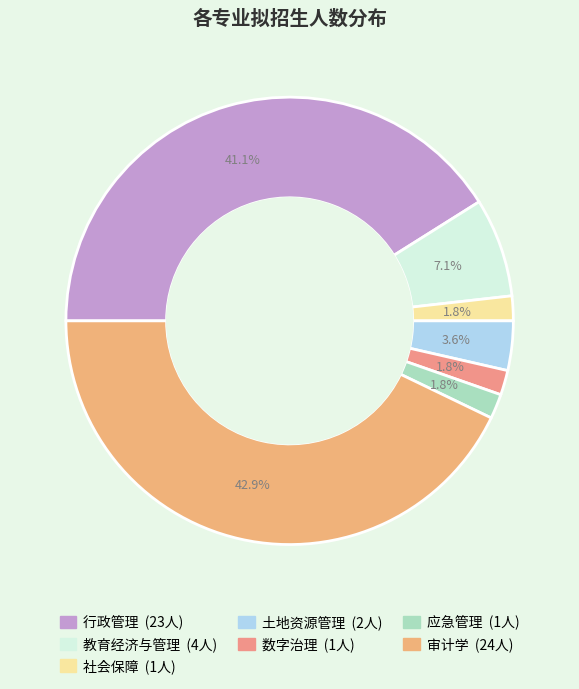

Rank the categories by value from lowest to highest.

社会保障, 数字治理, 应急管理, 土地资源管理, 教育经济与管理, 行政管理, 审计学